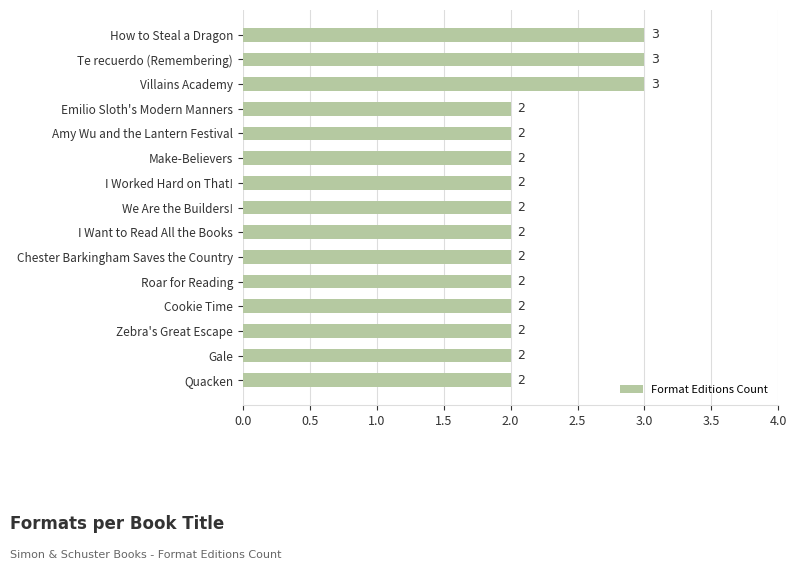

What is the average value?

2